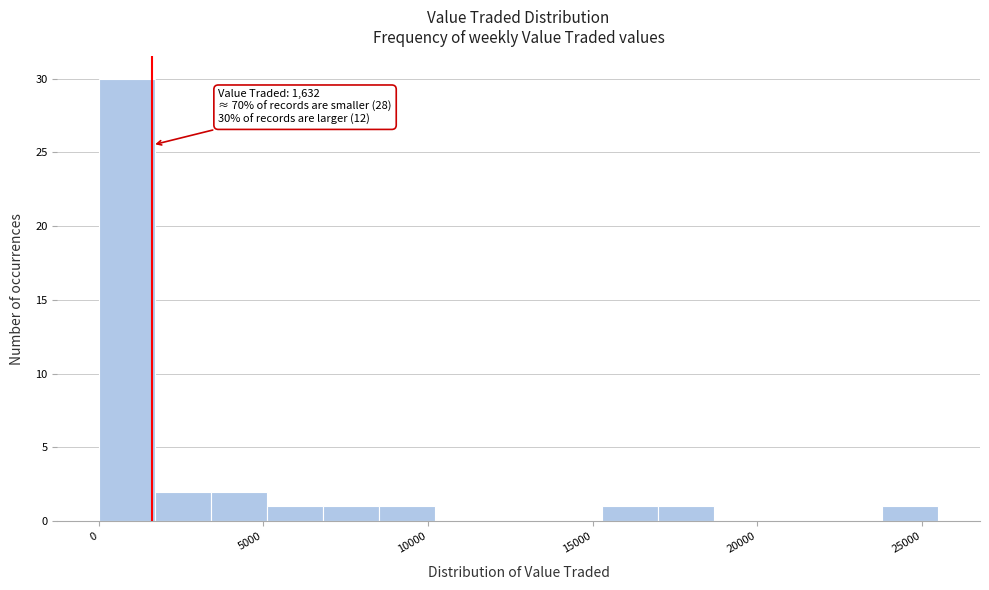

Read against the x-axis, roughly where is the centre of the tallest bar?

1000